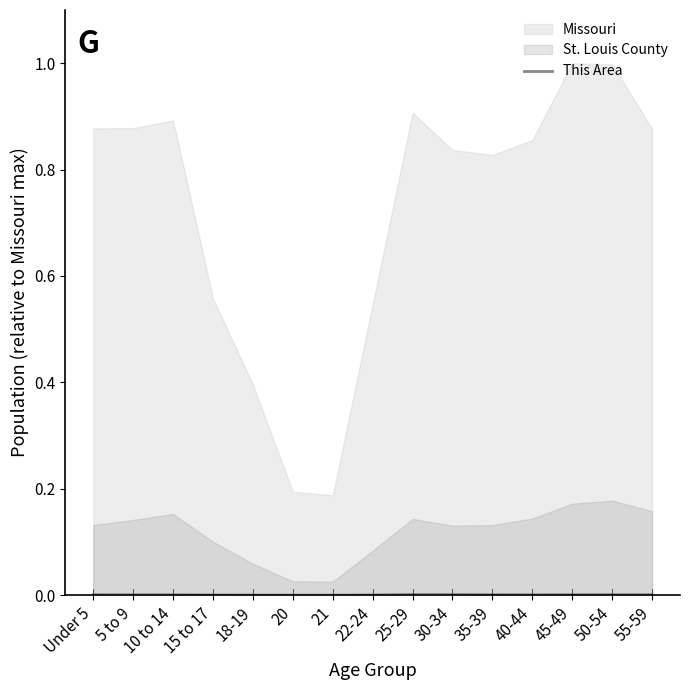

Which category has the lowest value across all series?

20